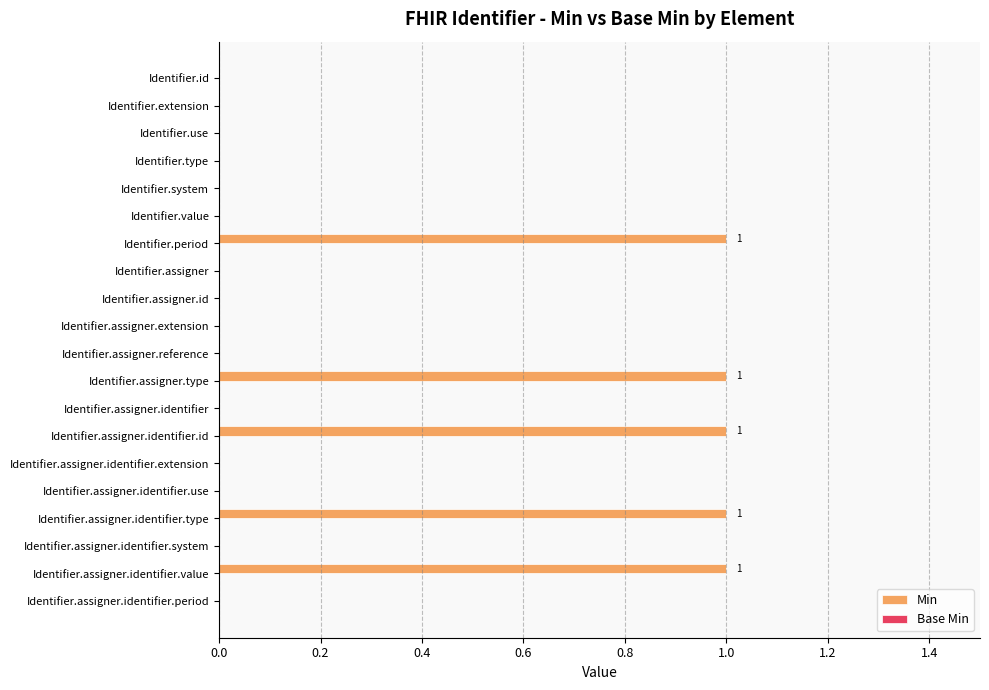

Reading bottom to top, transcribe all the data shown in this chart.

Identifier.assigner.identifier.period=0	Identifier.assigner.identifier.value=1	Identifier.assigner.identifier.system=0	Identifier.assigner.identifier.type=1	Identifier.assigner.identifier.use=0	Identifier.assigner.identifier.extension=0	Identifier.assigner.identifier.id=1	Identifier.assigner.identifier=0	Identifier.assigner.type=1	Identifier.assigner.reference=0	Identifier.assigner.extension=0	Identifier.assigner.id=0	Identifier.assigner=0	Identifier.period=1	Identifier.value=0	Identifier.system=0	Identifier.type=0	Identifier.use=0	Identifier.extension=0	Identifier.id=0